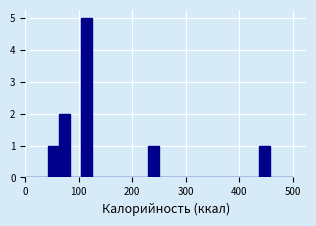

Read against the x-axis, roughly where is the centre of the tallest bar?

110